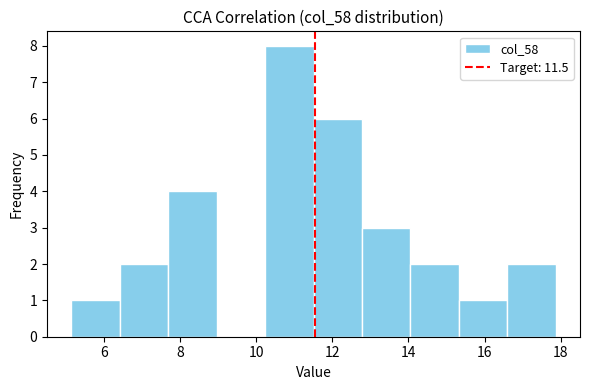

How tall is the bar that spans 11.6 to 12.8 on the x-axis? Neither the bar edges nor the heights are printed on the chart, so give them approximately, as read against the axes.

6